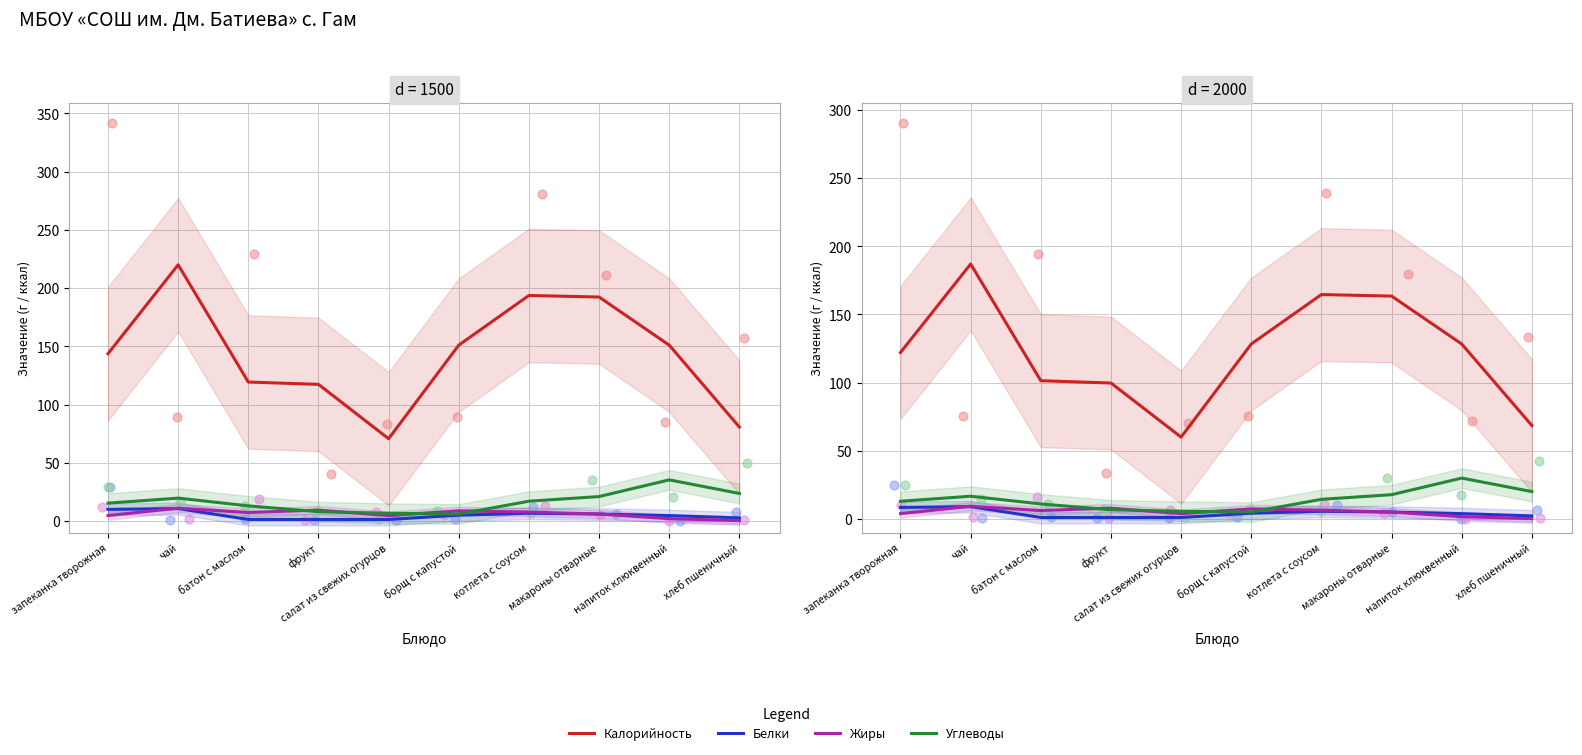

What is the total value across all series at салат из свежих огурцов?

70.8